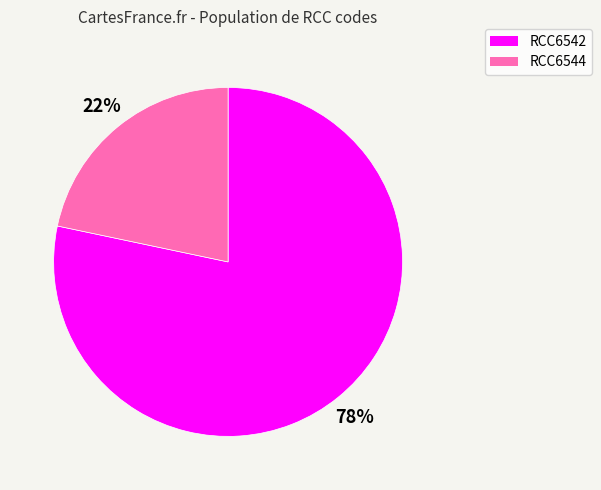

Which slice is the smallest?

RCC6544